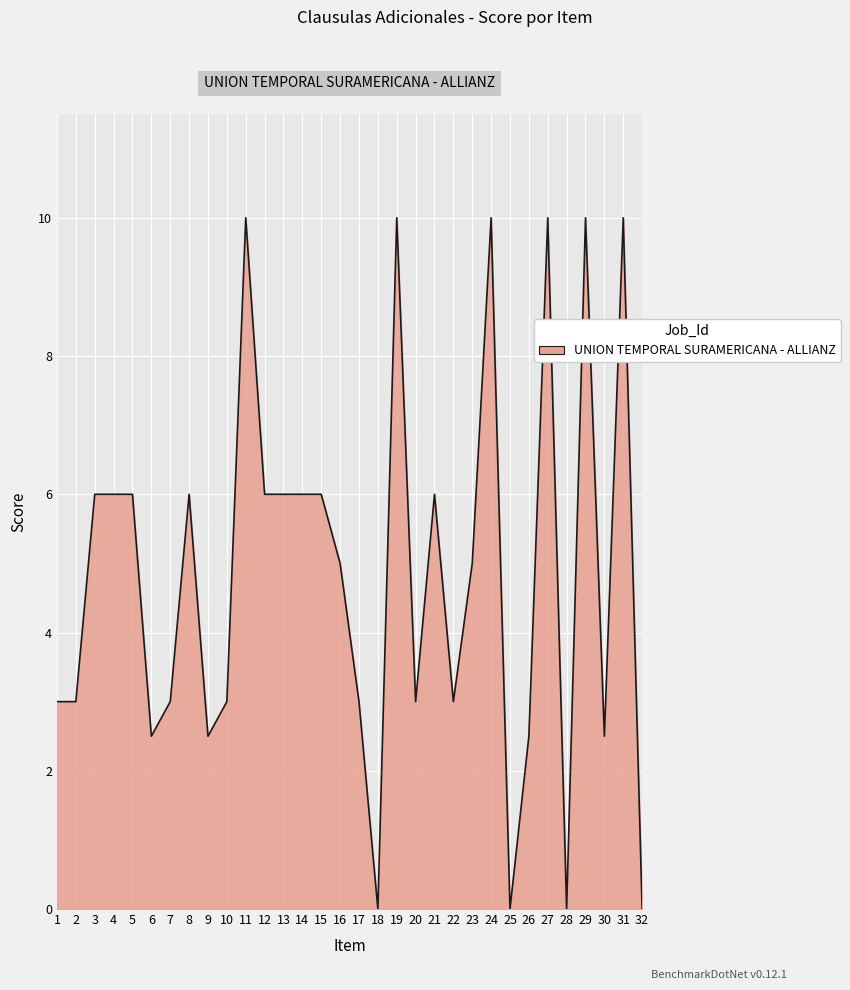

What is the change in value from 1 to 23?

+2.0